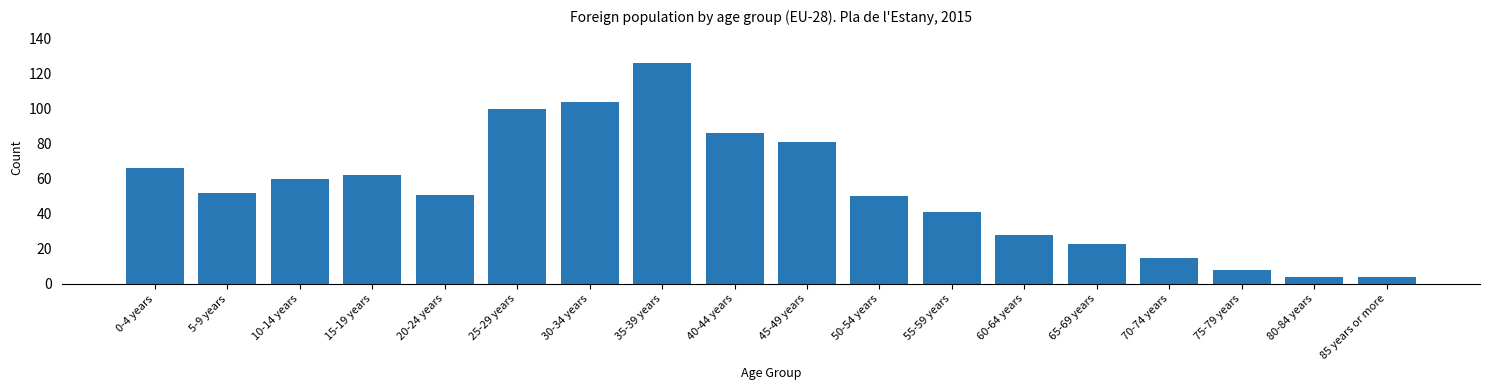

Reading left to right, extract all data points from this chart.

0-4 years=66	5-9 years=52	10-14 years=60	15-19 years=62	20-24 years=51	25-29 years=100	30-34 years=104	35-39 years=126	40-44 years=86	45-49 years=81	50-54 years=50	55-59 years=41	60-64 years=28	65-69 years=23	70-74 years=15	75-79 years=8	80-84 years=4	85 years or more=4